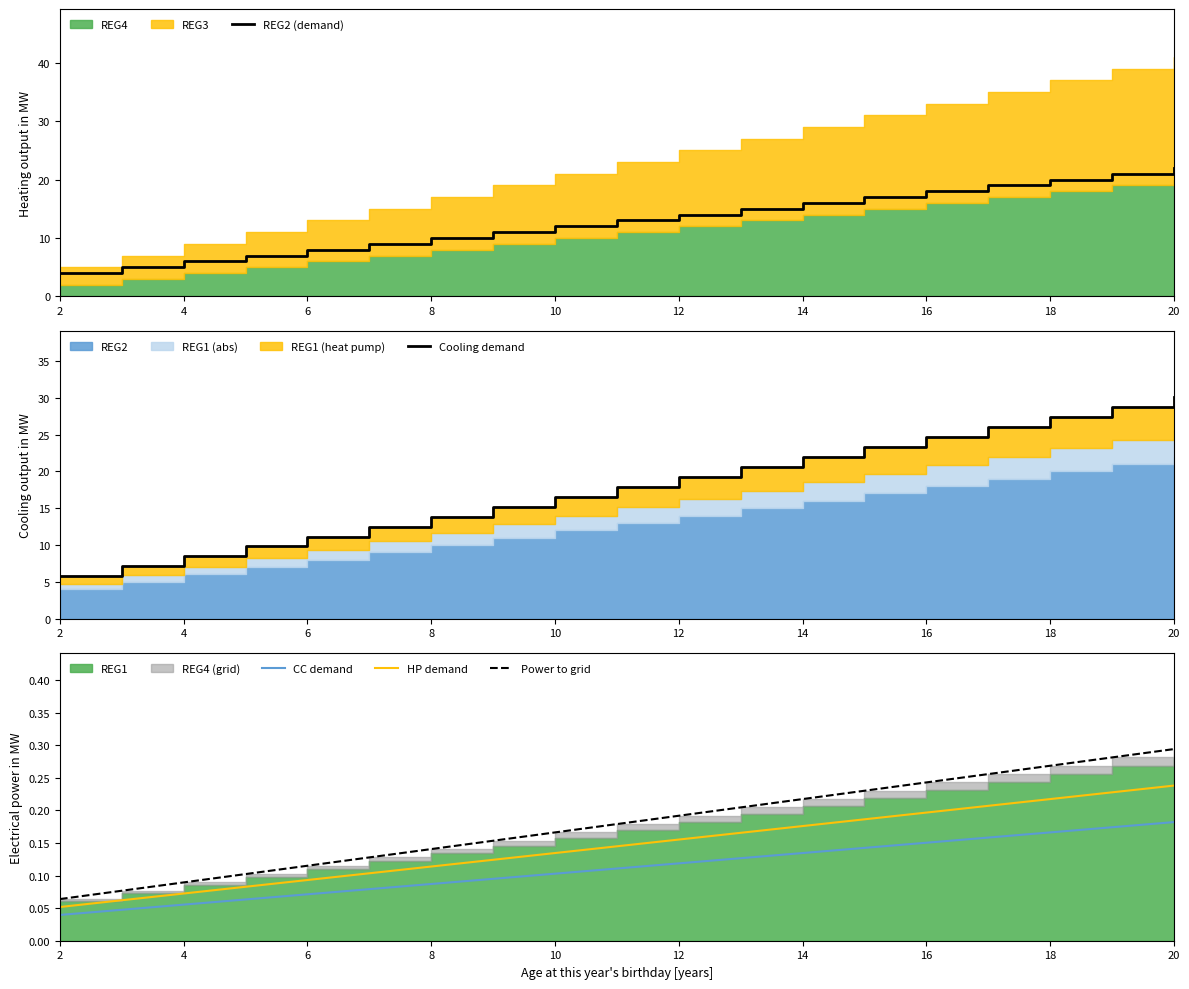

True or false: CC demand and HP demand cross at least once.

False